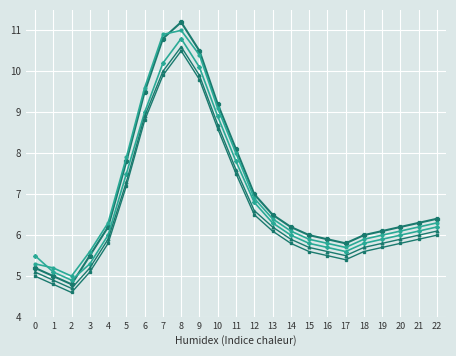

Which label corresponds to the smallest value in the chart?

2